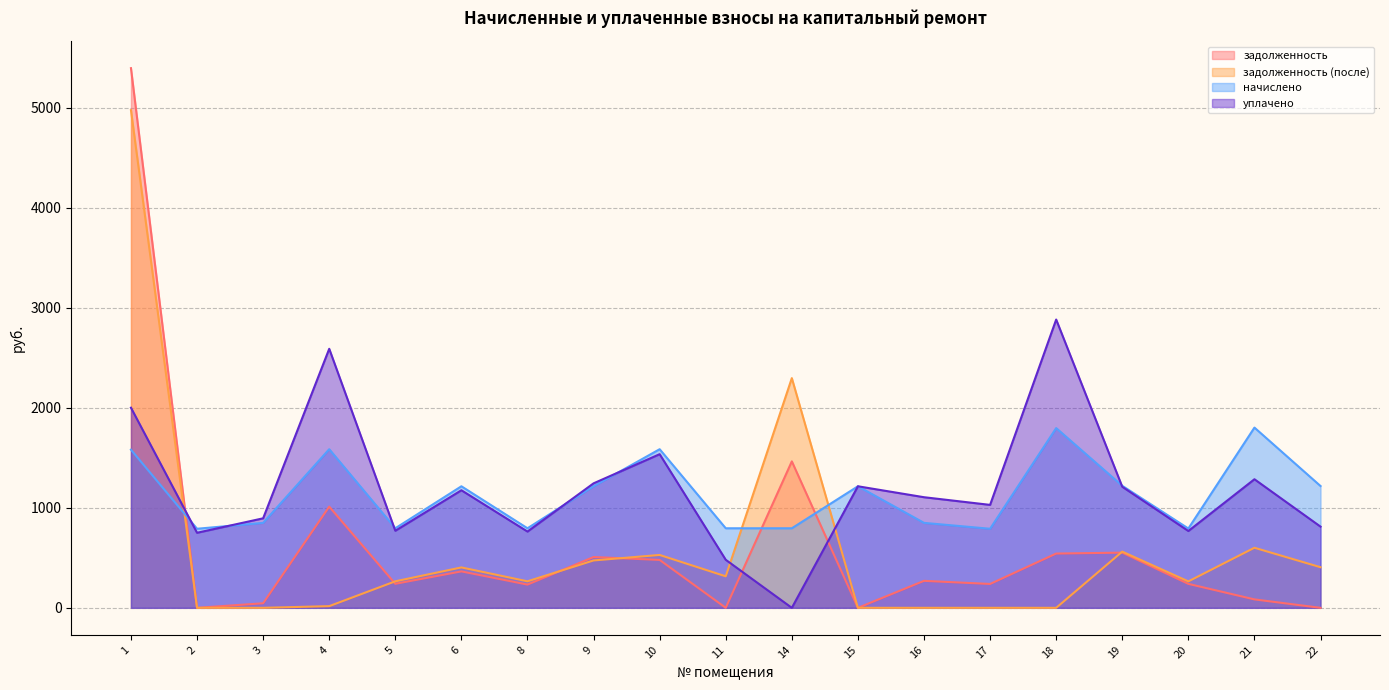

What is the difference between the highest and lowest values at 20?

553.3